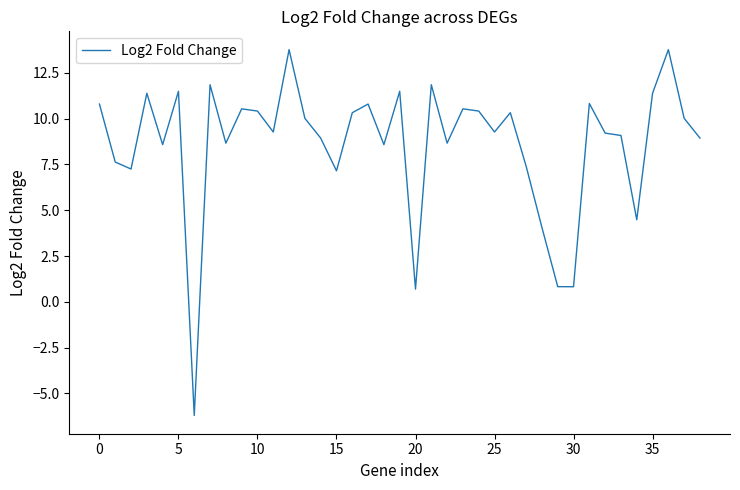

What is the smallest value displayed?

-6.2